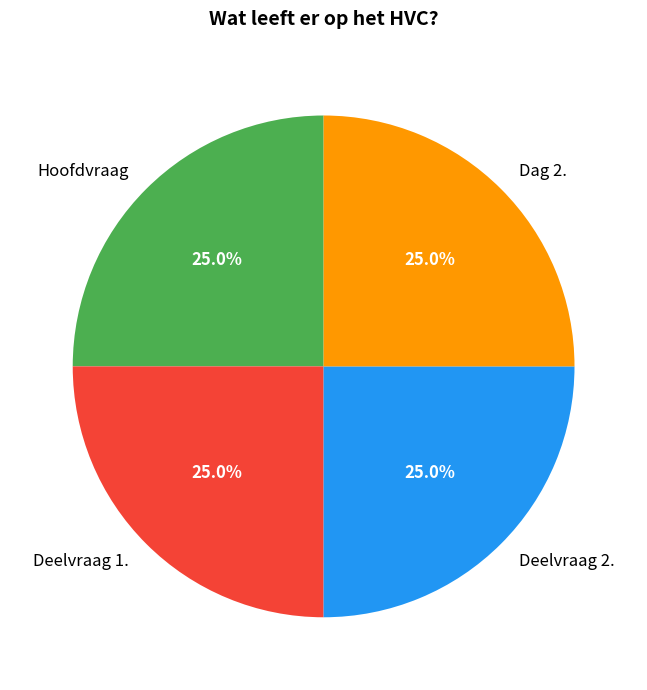

The Deelvraag 1. slice represents 12% of the pie. True or false?

False